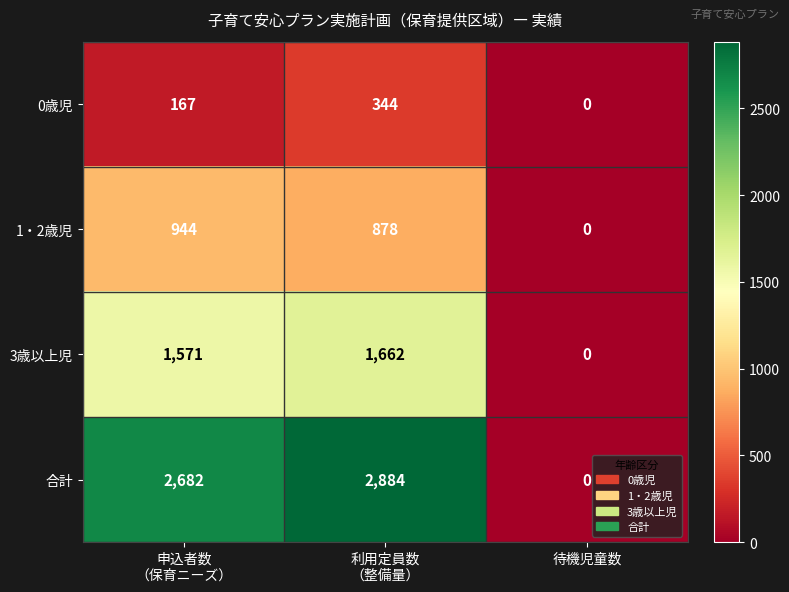

Which series has the largest range (max minus min)?

合計